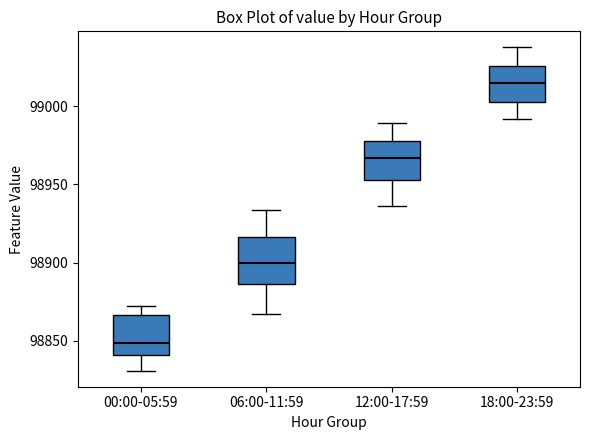

Where does the median line of the box for 12:00-17:59 sit on the y-axis? The values are not printed on the chart, so give them approximately, as read against the axis.

98965